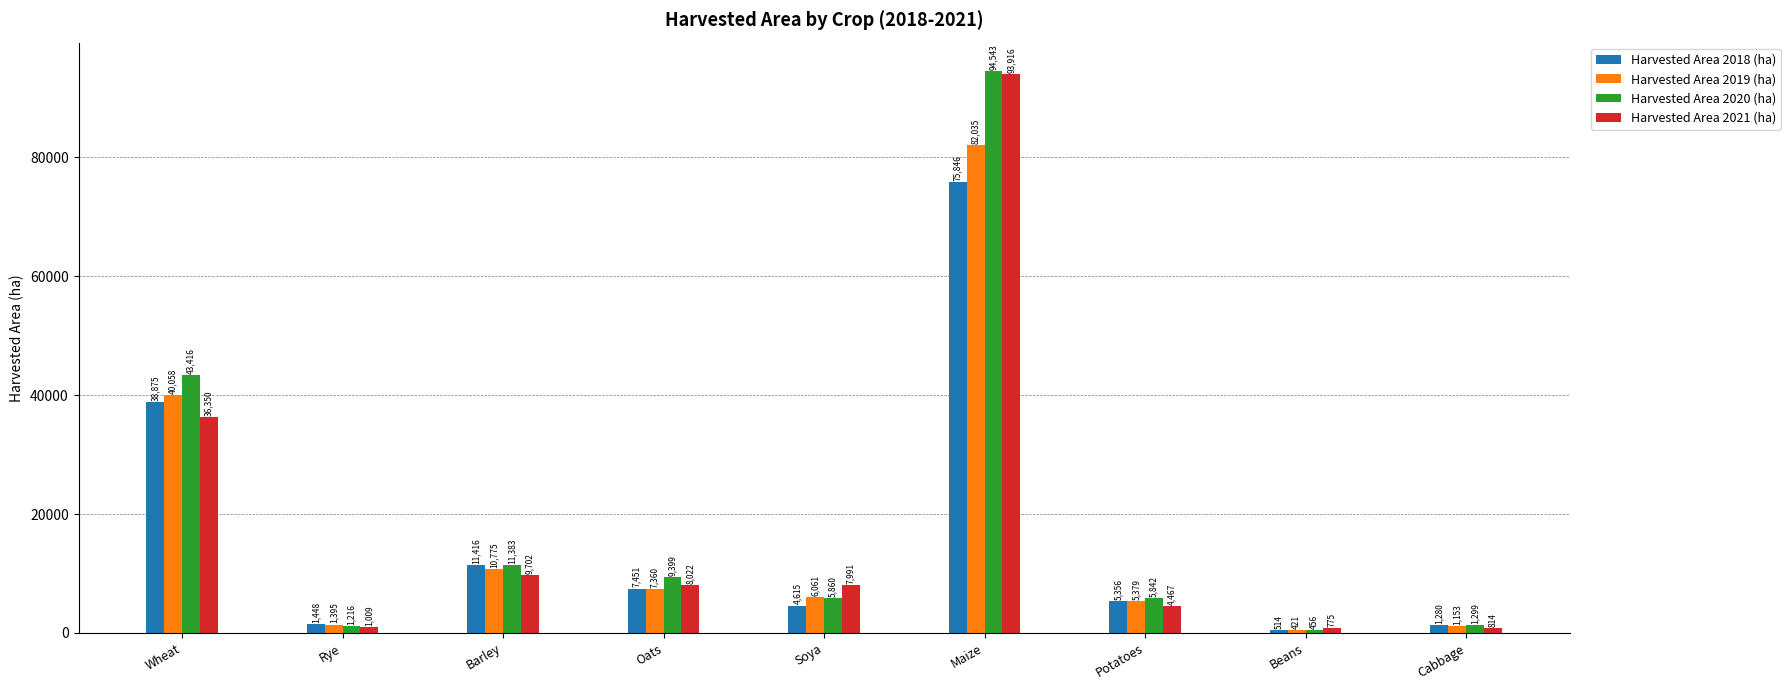

At which category is the sum across all series the highest?

Maize